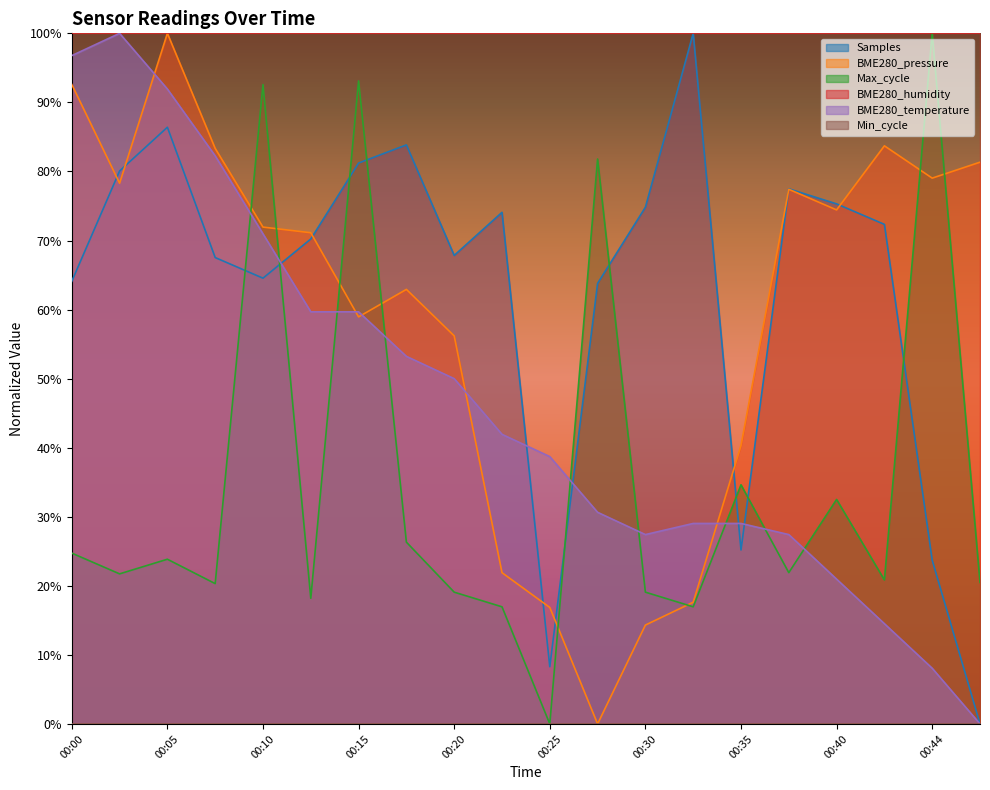

Between 00:05 and 00:25, which series saw the biggest shift?

BME280_pressure